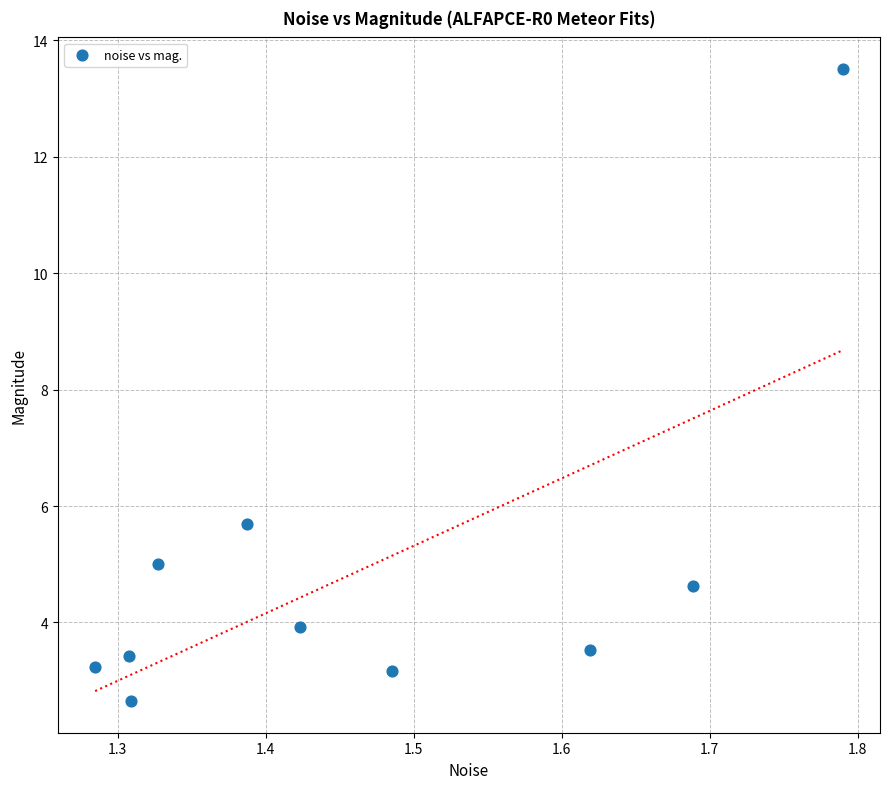

What Y value in the scatter plot is closest to 8?

5.7